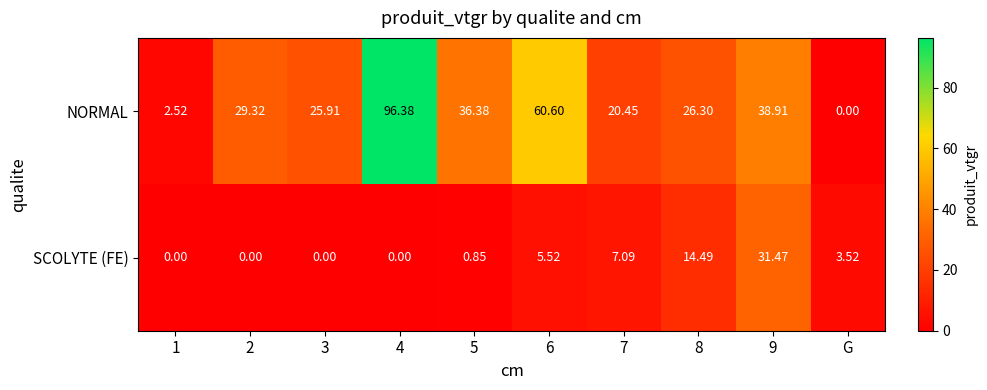

Which series changed the most between 1 and 6?

NORMAL